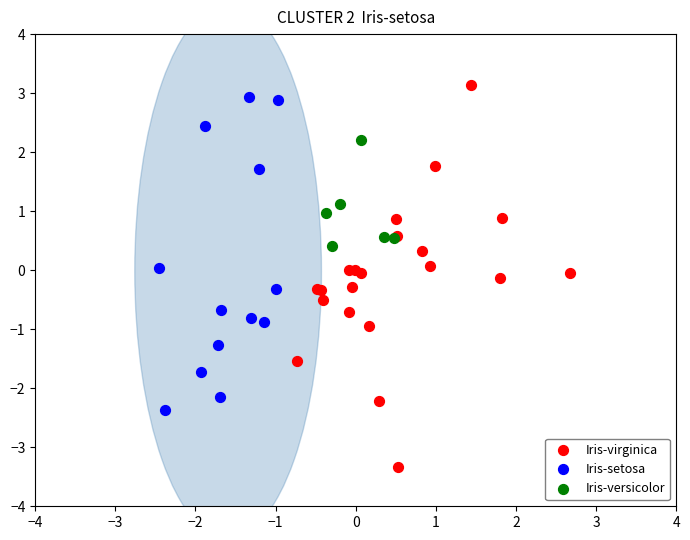

Which series reaches the maximum Y coordinate?

Iris-virginica